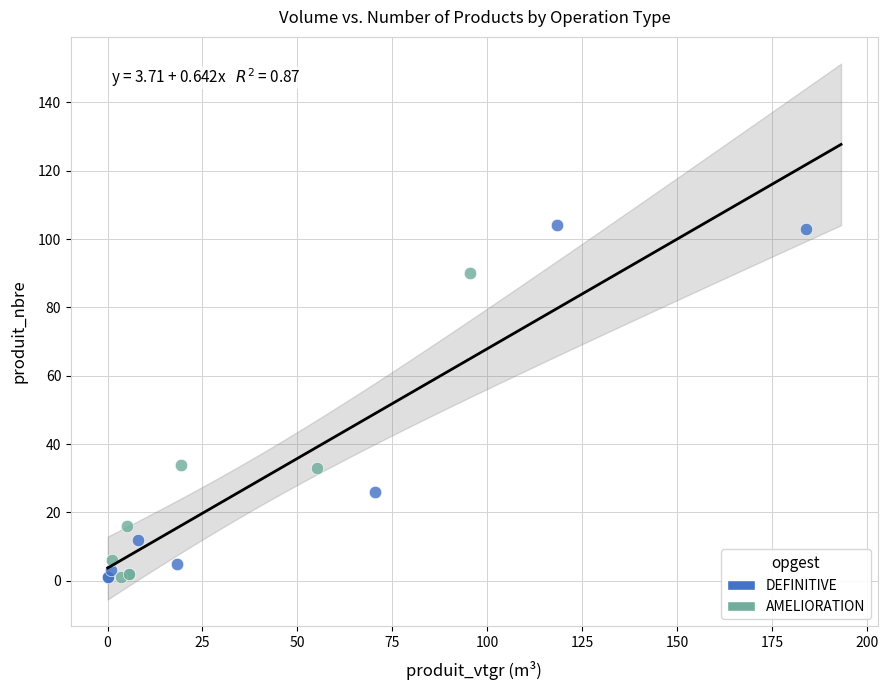

Which series has the largest Y range (max minus min)?

DEFINITIVE